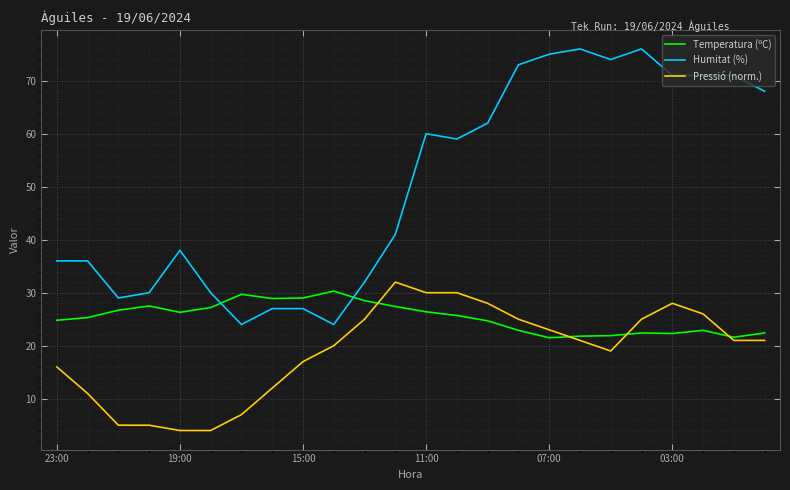

What is the maximum value shown in the chart?

76.0